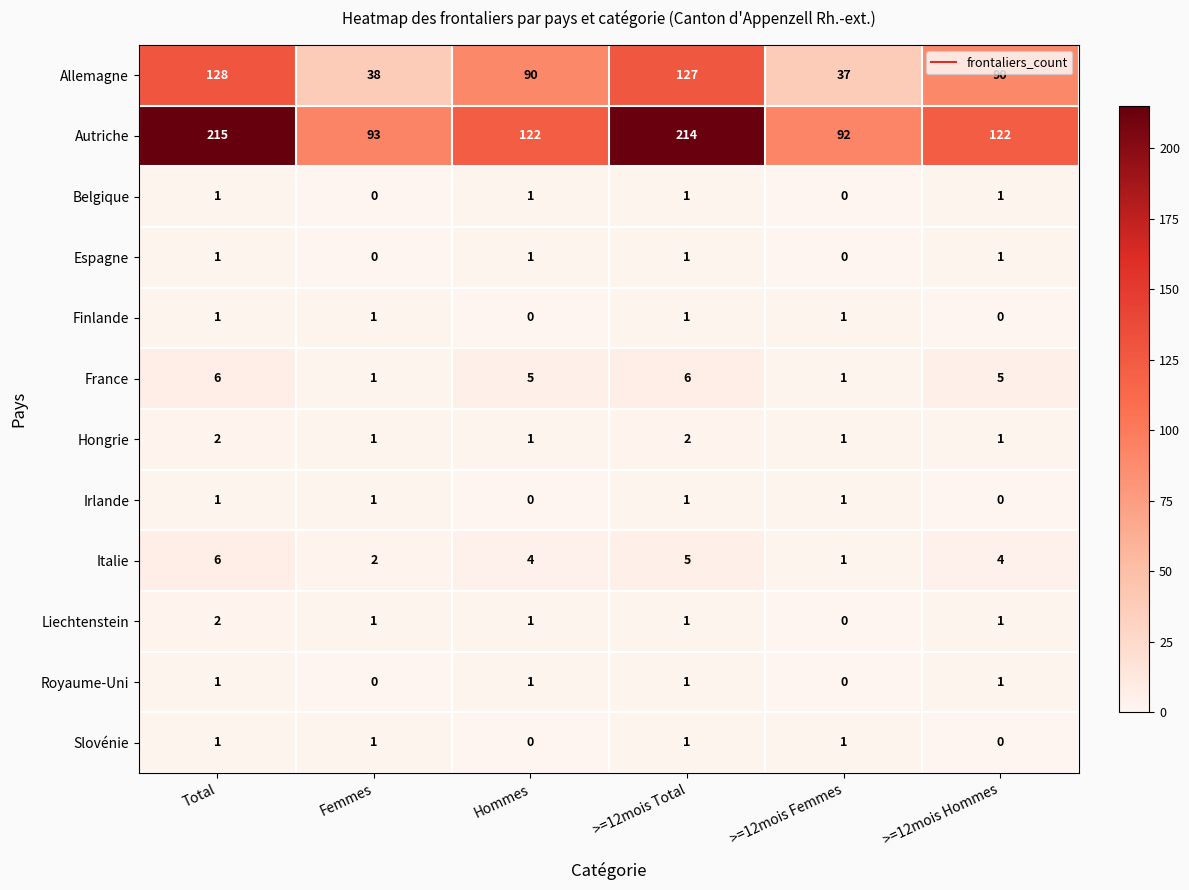

What is the sum of the Italie values at Femmes and >=12mois Total?

7